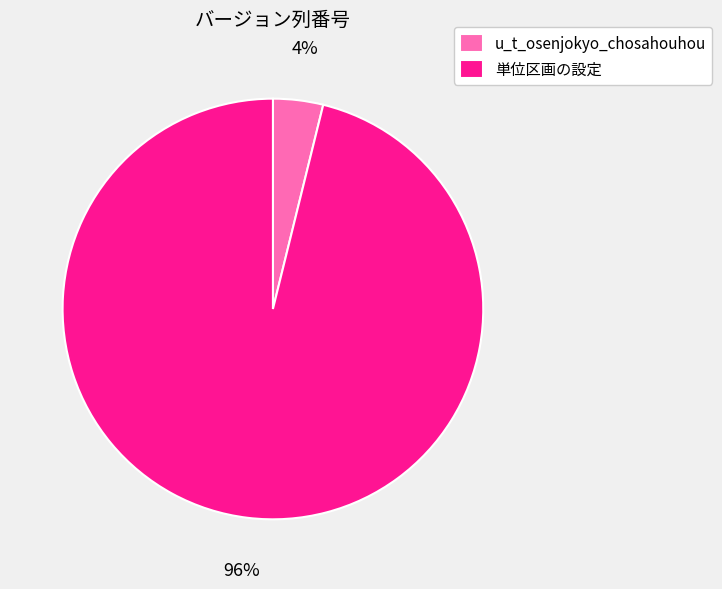

Which category accounts for the majority?

単位区画の設定